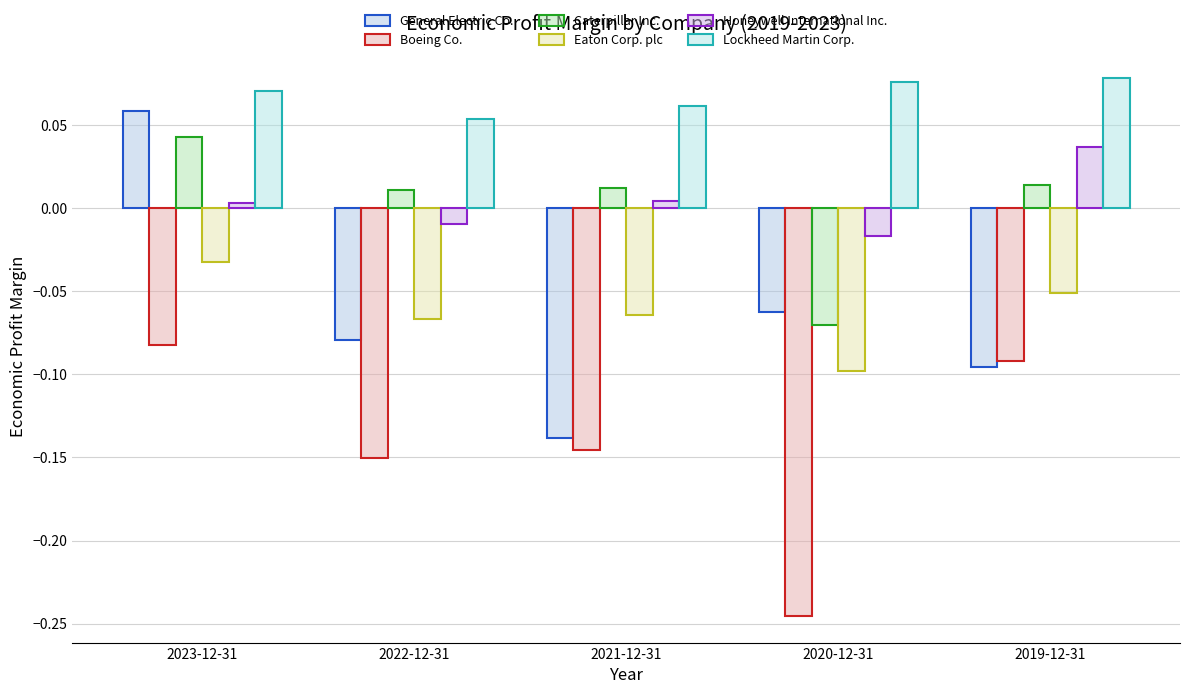

Is it true that Honeywell International Inc. equals 0.0 at 2023-12-31?

True